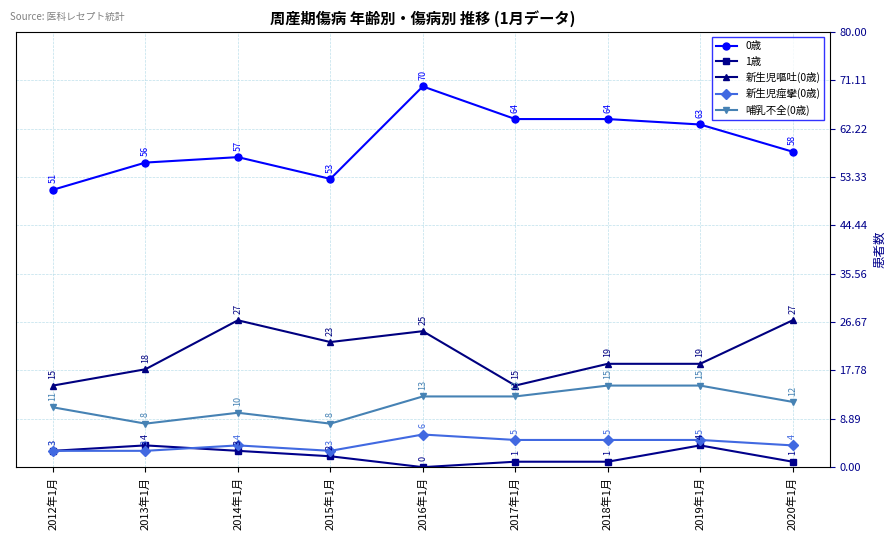

True or false: 0歳 and 哺乳不全(0歳) intersect in this chart.

False